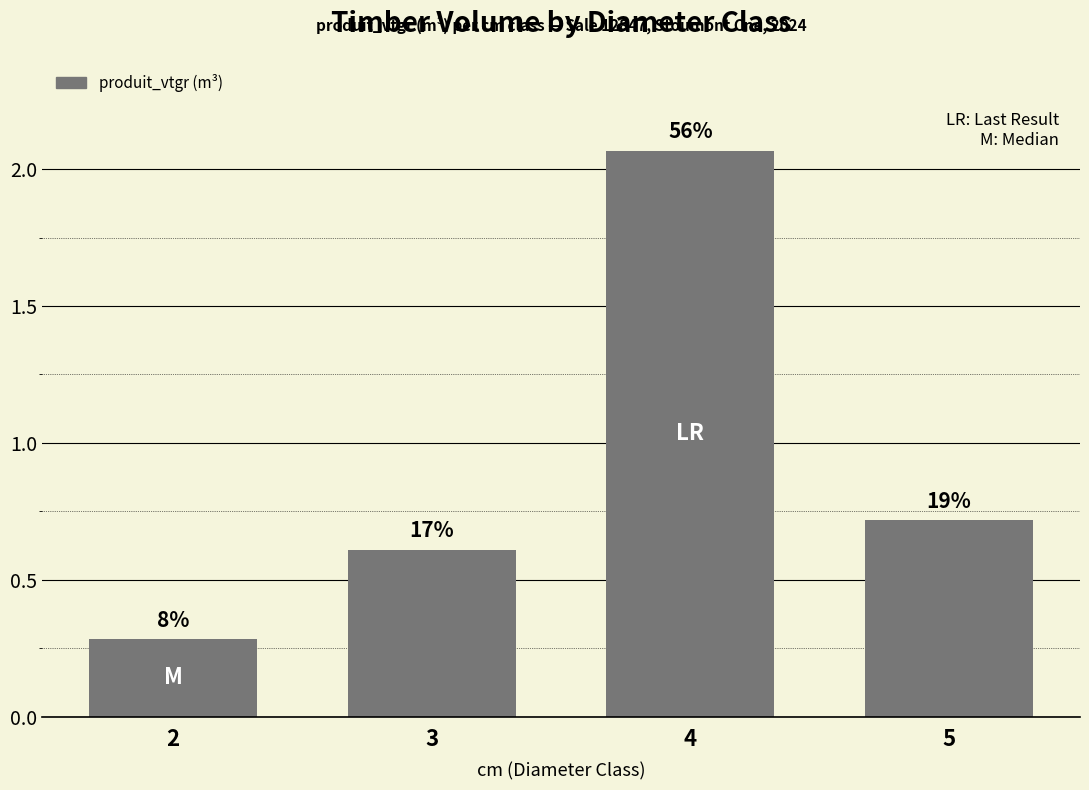

What is the greatest value displayed?

2.1